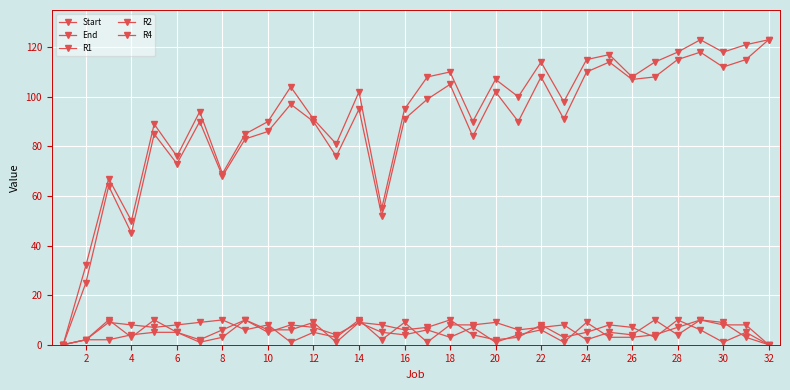

How many data points in End are less than 100?

16